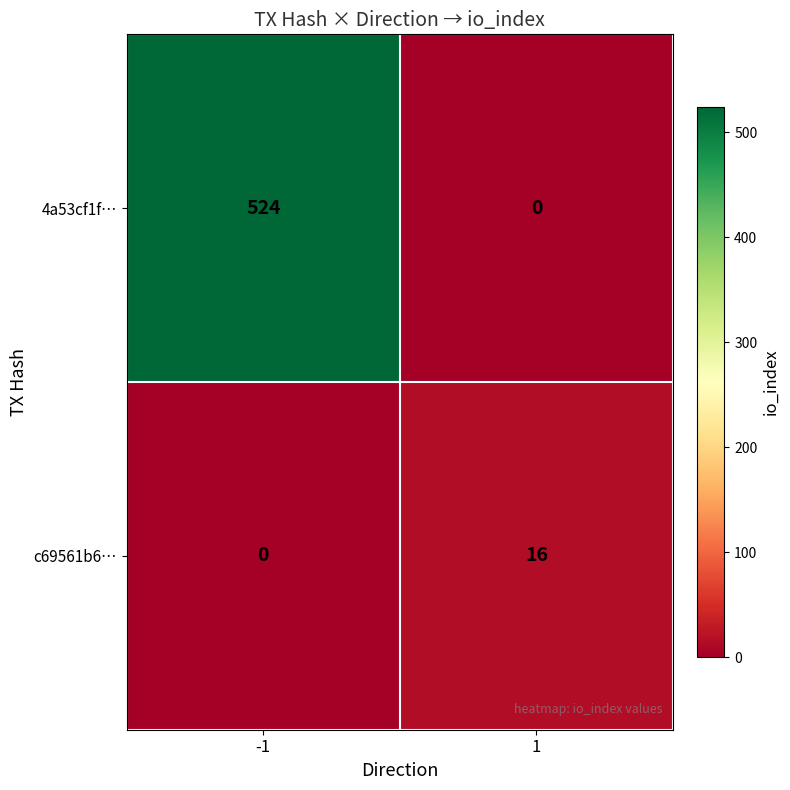

The 4a53cf1f… series shows 278 at 1. True or false?

False